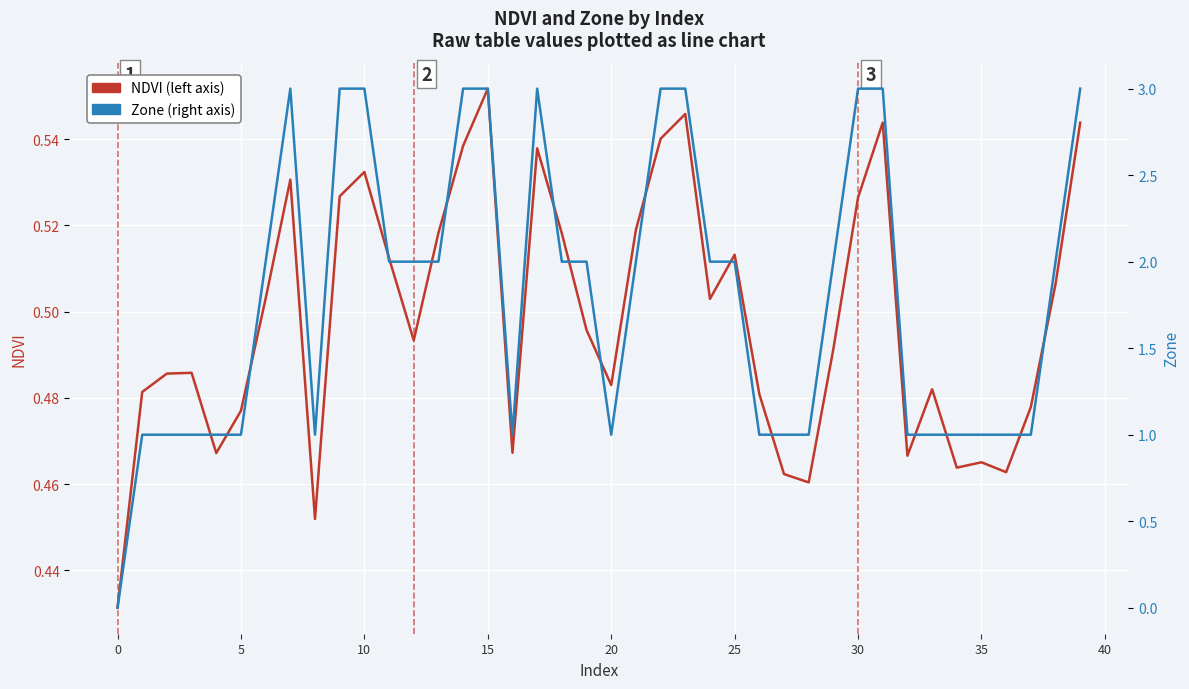

List the series in order of their peak value, highest first.

Zone, NDVI